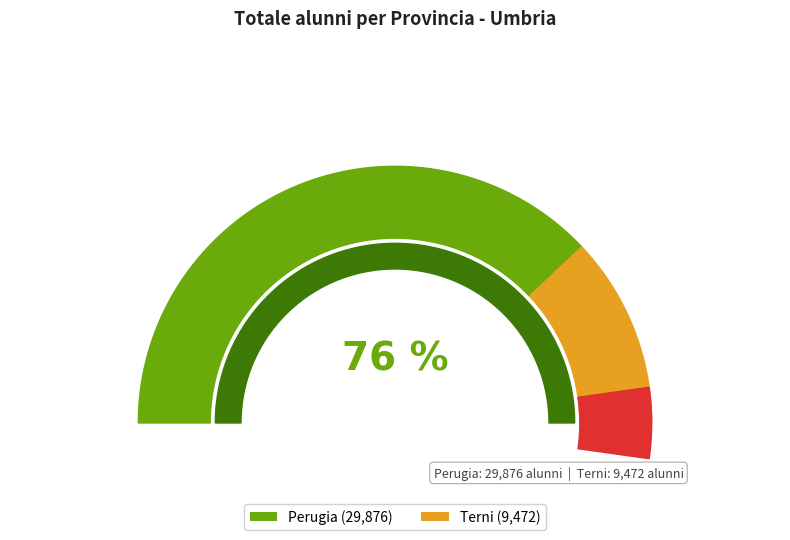

What percentage do Perugia and Terni together represent?

100.0%